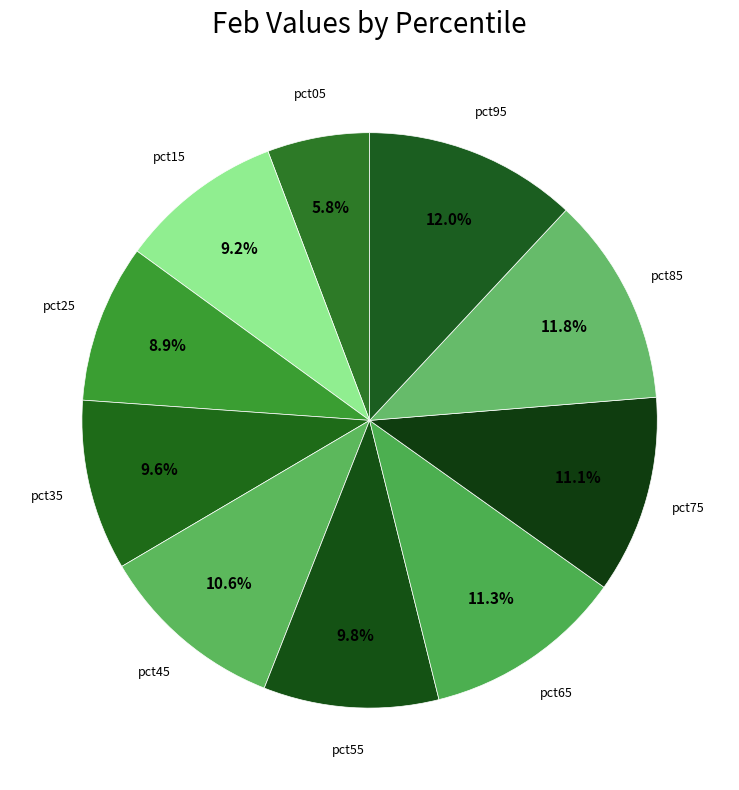

To the nearest percent, what is the difference between the largest and smallest slice percentages?

6%